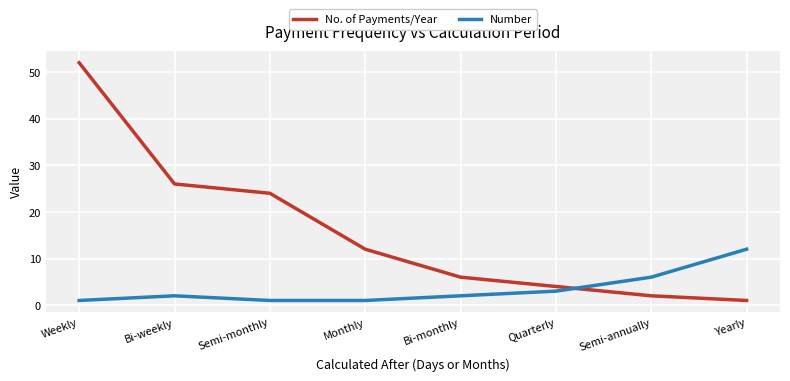

How many intersections are there between No. of Payments/Year and Number?

1